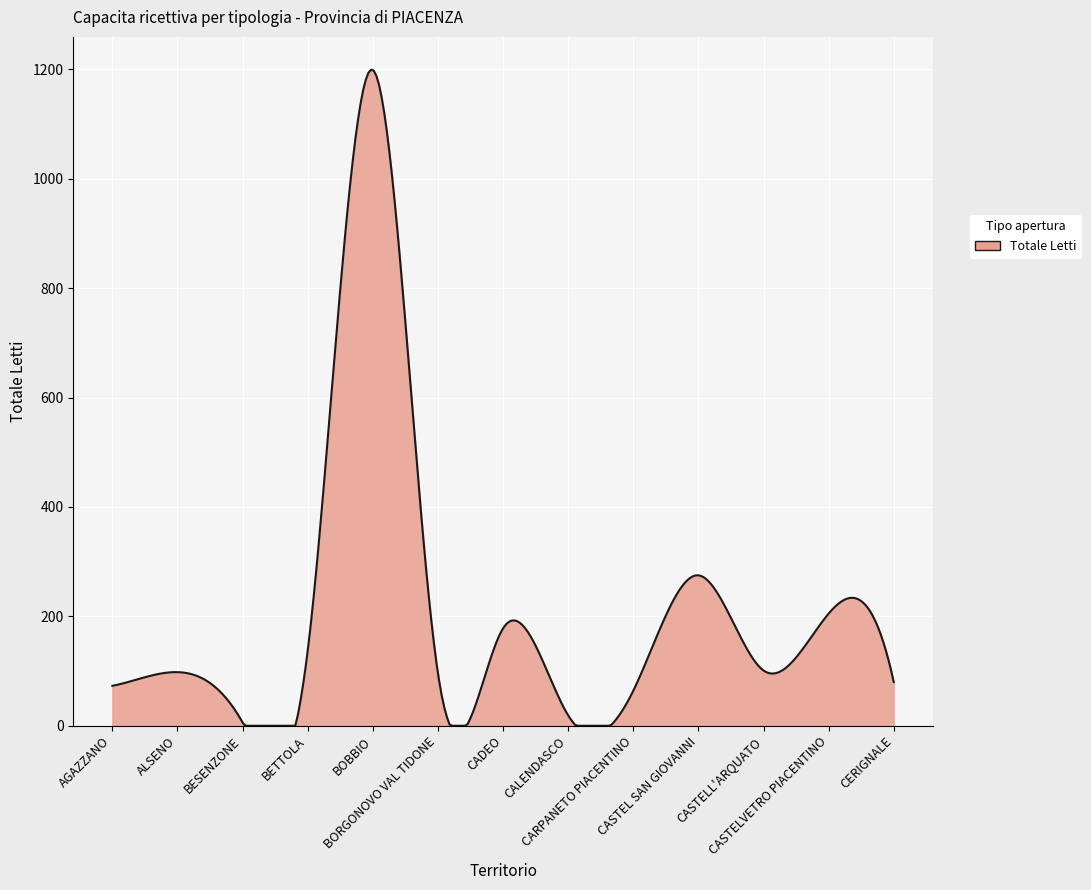

What is the difference between the maximum and minimum values?

1199.3